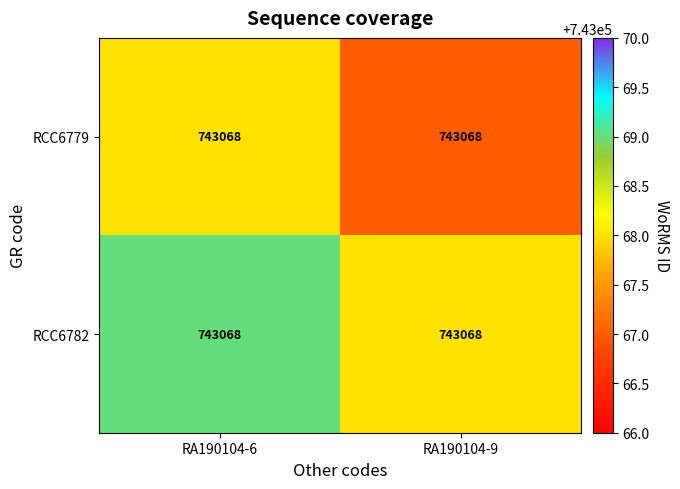

Count the number of categories in the chart.

2